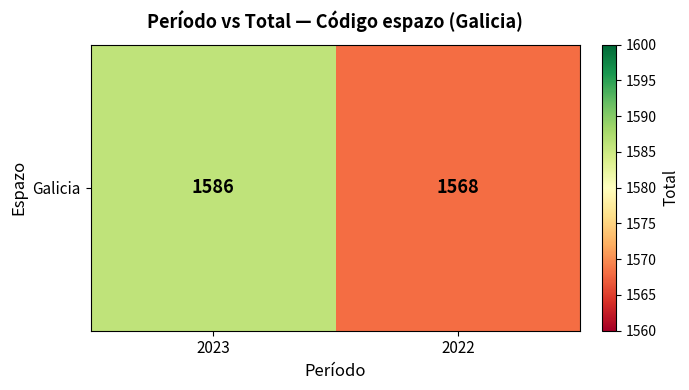

Reading left to right, transcribe all the data shown in this chart.

1586	1568